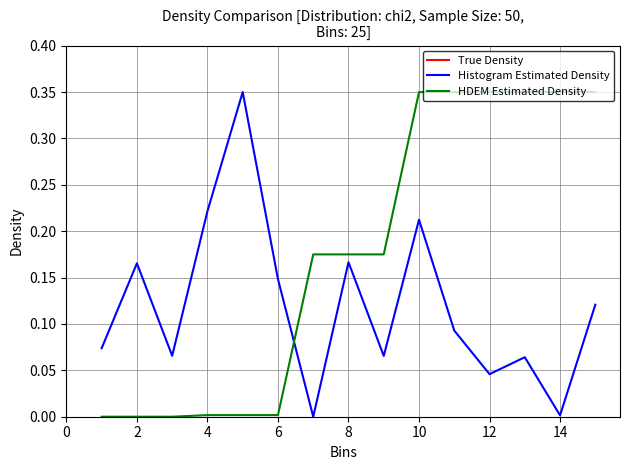

True or false: HDEM Estimated Density and True Density intersect in this chart.

False